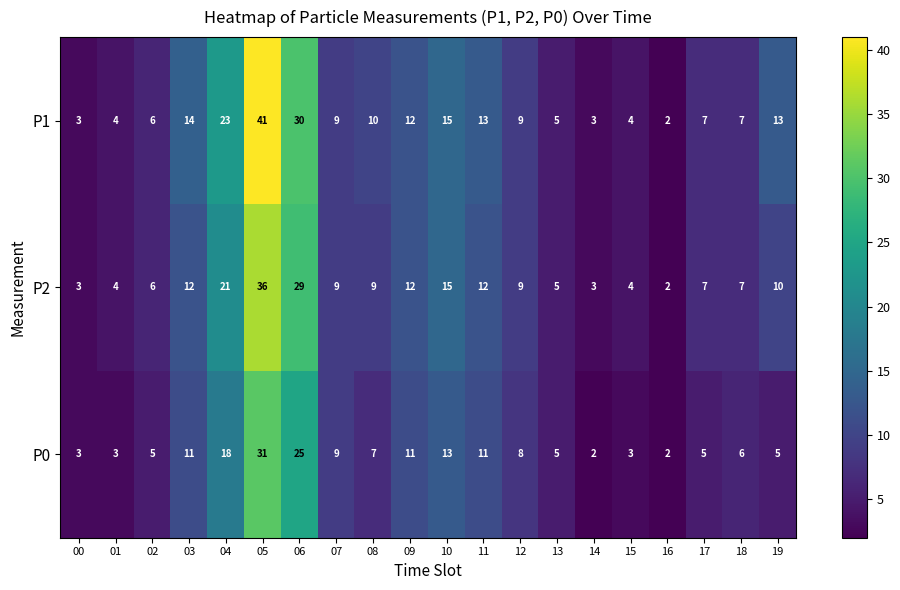

Which label corresponds to the largest value in the chart?

05